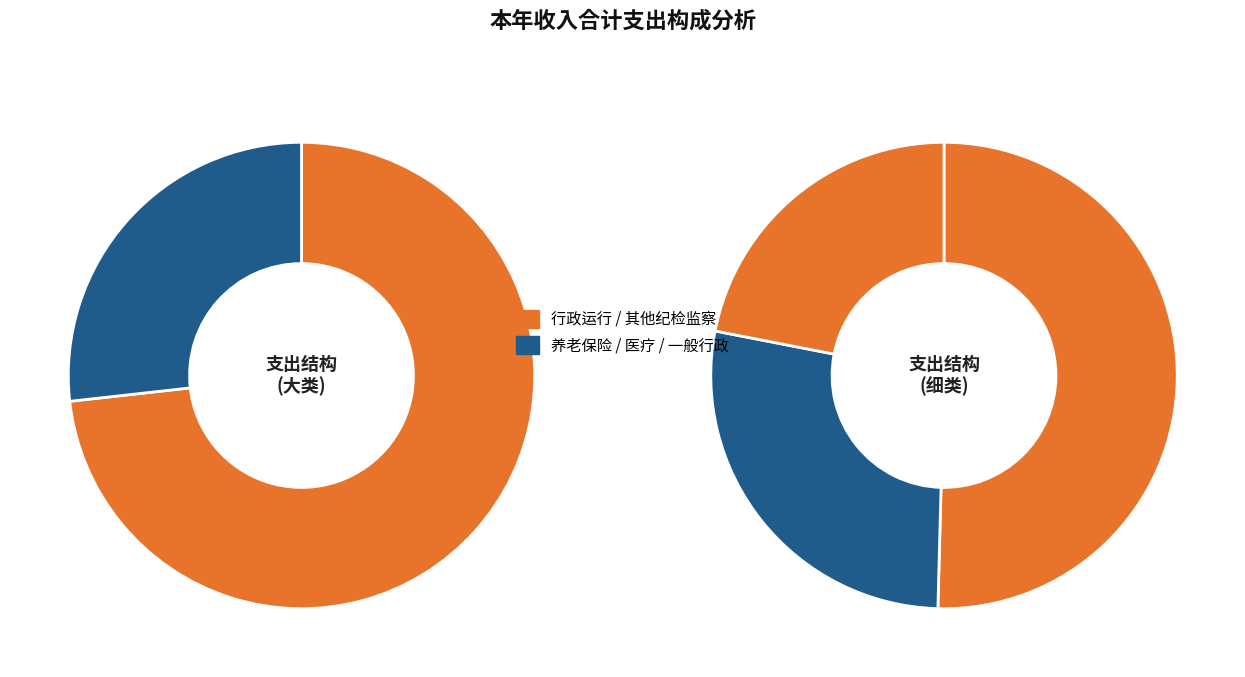

Do 一般行政管理事务 and 行政运行 together represent more than half of the pie?

Yes